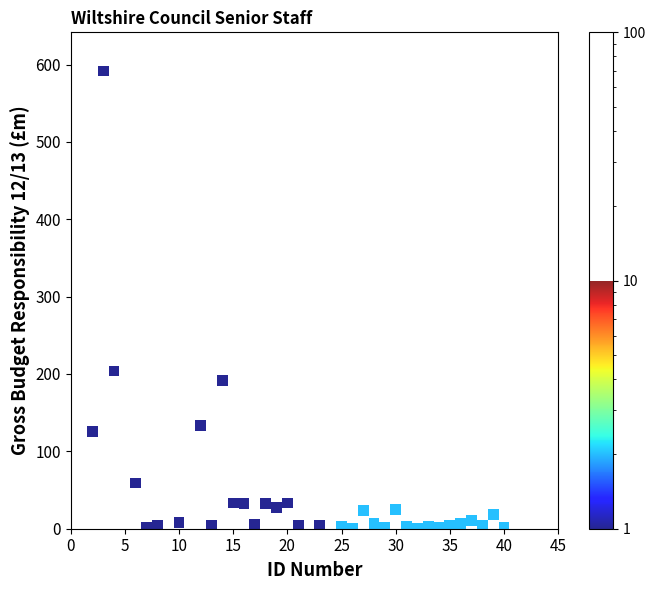

What Y value in the scatter plot is closest to 296?

204.0